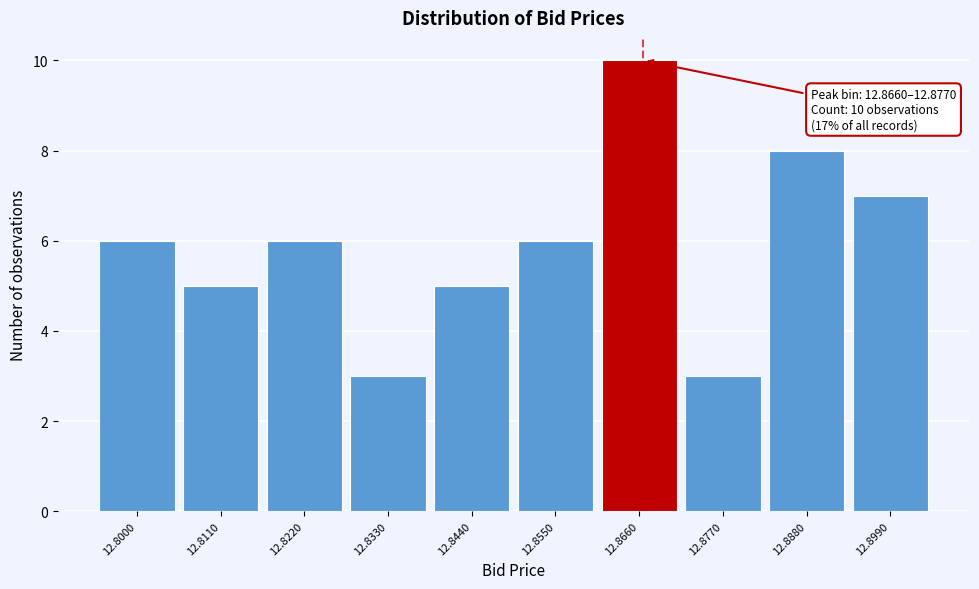

Reading right to left, transcribe all the data shown in this chart.

7	8	3	10	6	5	3	6	5	6